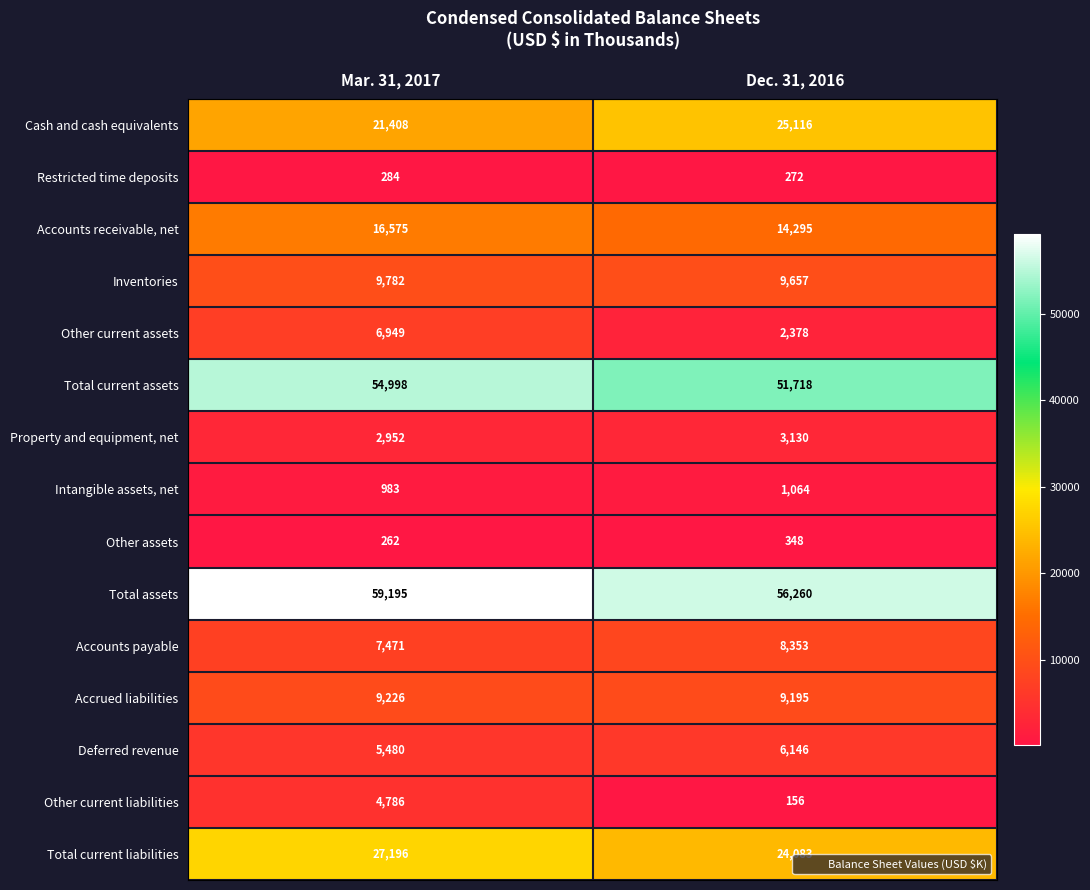

Which series has the largest total across all categories?

Total assets